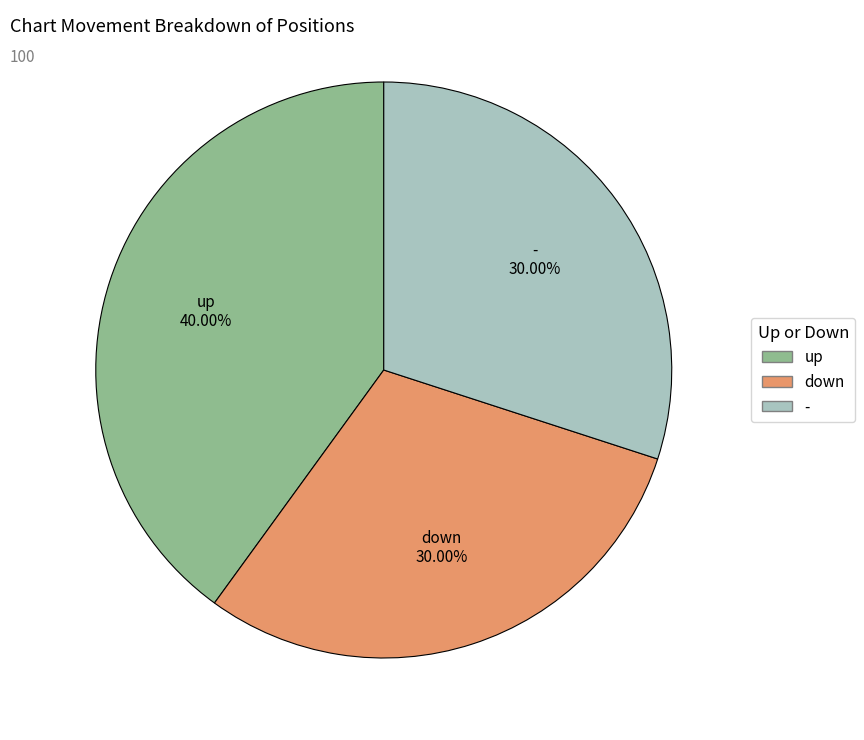

Is there any slice that represents more than half of the pie?

No